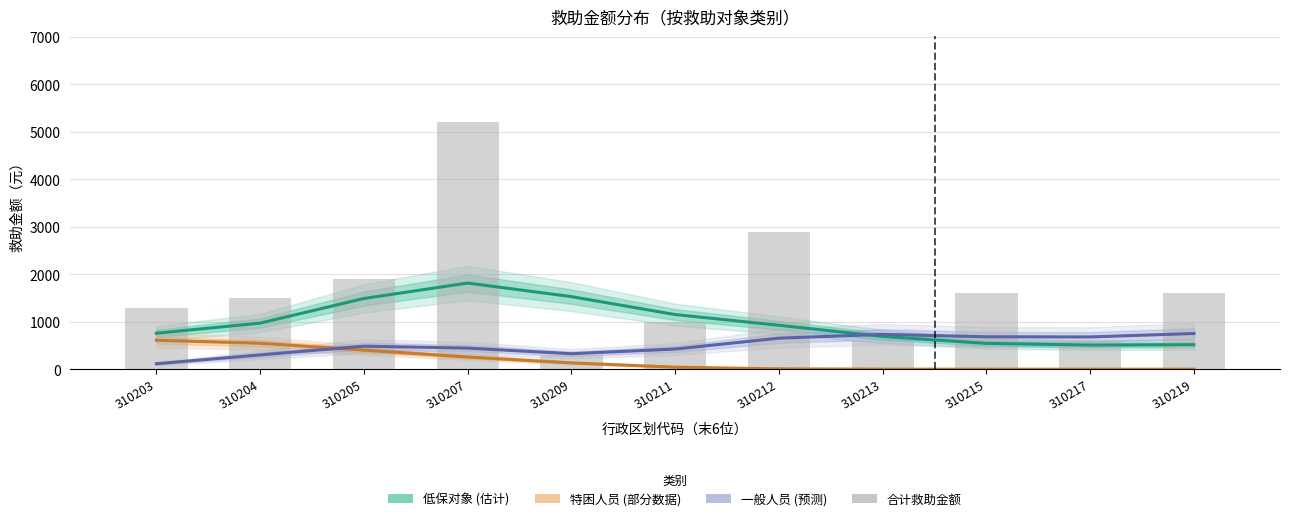

Reading left to right, transcribe all the data shown in this chart.

1300	1500	1900	5200	300	1000	2900	600	1600	600	1600